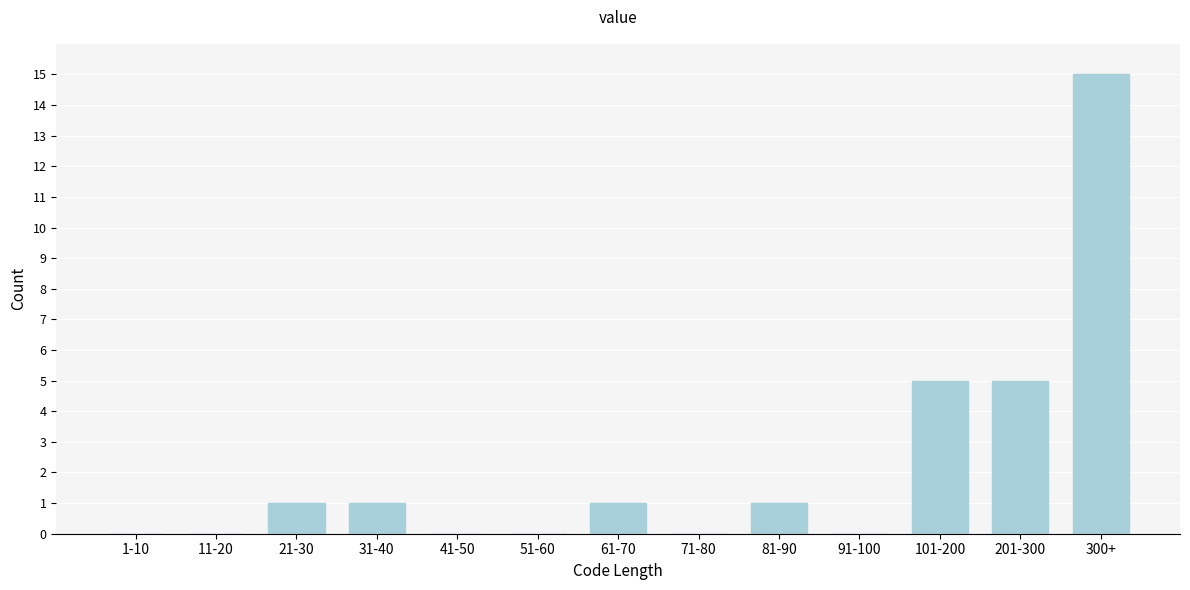

Reading left to right, extract all data points from this chart.

1-10=0	11-20=0	21-30=1	31-40=1	41-50=0	51-60=0	61-70=1	71-80=0	81-90=1	91-100=0	101-200=5	201-300=5	300+=15